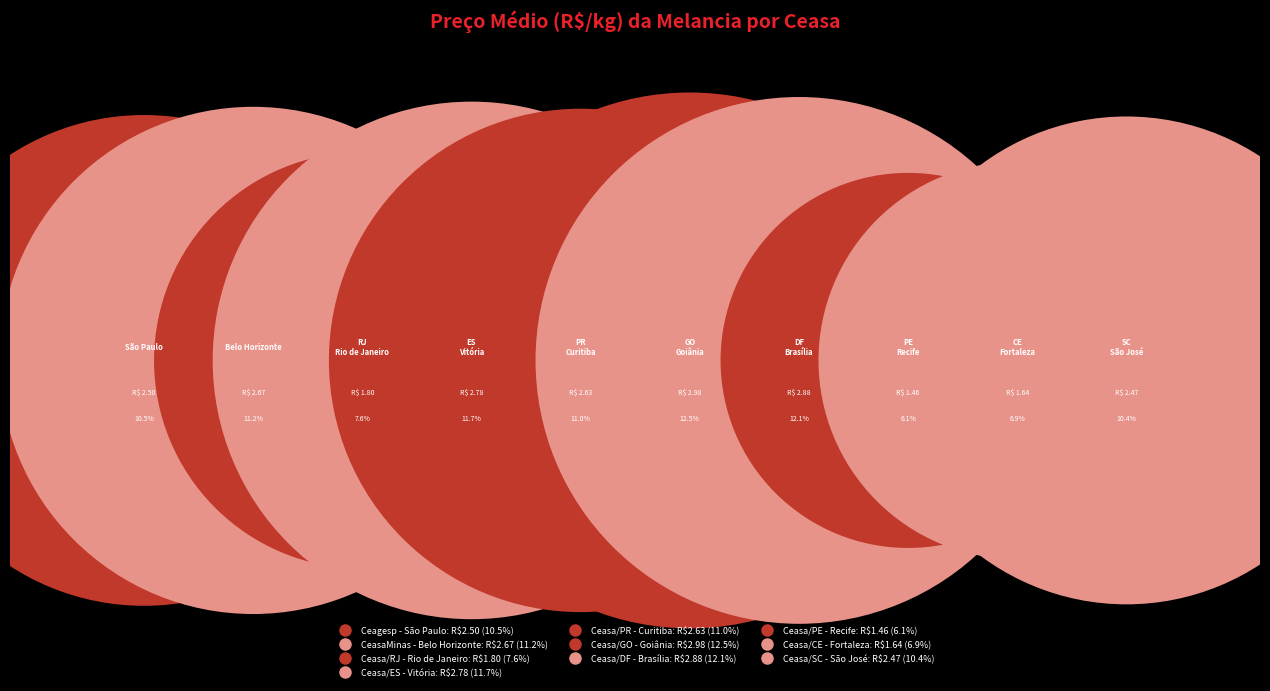

True or false: Ceasa/CE - Fortaleza accounts for 1% of the total.

False